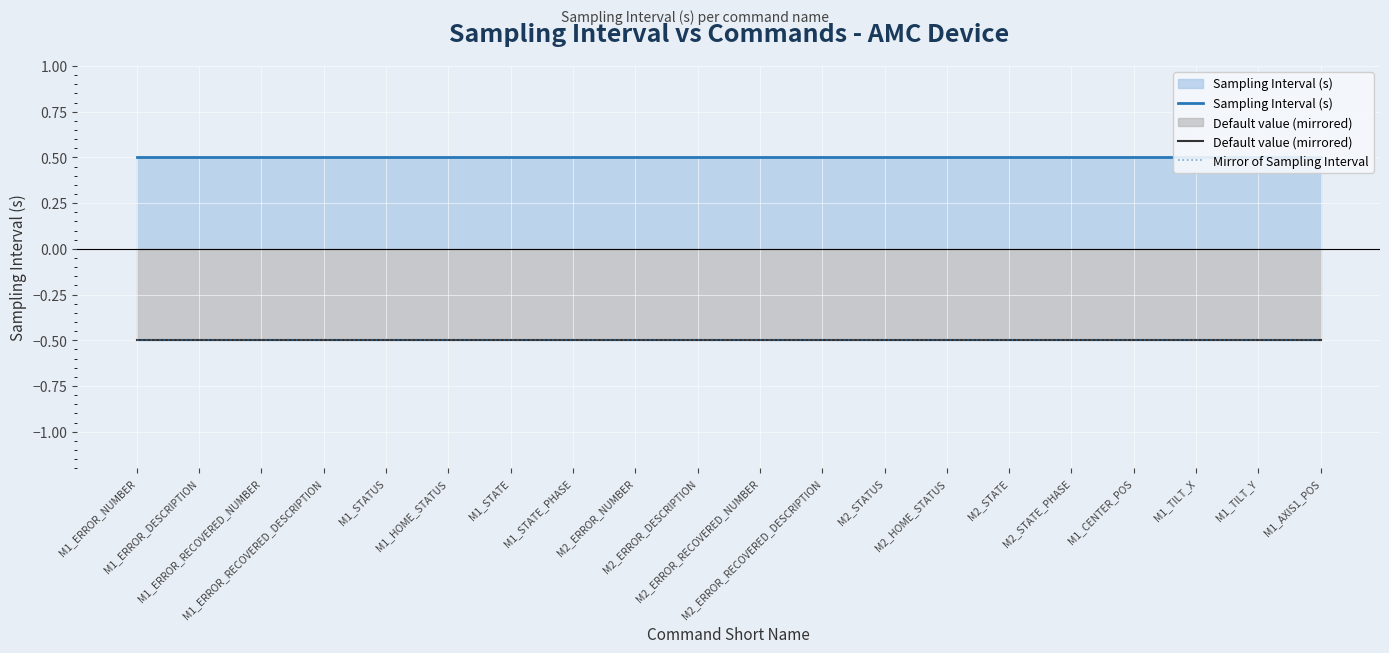

Reading right to left, list all the values displayed in this chart.

Sampling Interval (s): 0.5	0.5	0.5	0.5	0.5	0.5	0.5	0.5	0.5	0.5	0.5	0.5	0.5	0.5	0.5	0.5	0.5	0.5	0.5	0.5
Default value (mirrored): -0.5	-0.5	-0.5	-0.5	-0.5	-0.5	-0.5	-0.5	-0.5	-0.5	-0.5	-0.5	-0.5	-0.5	-0.5	-0.5	-0.5	-0.5	-0.5	-0.5
Mirror of Sampling Interval: -0.5	-0.5	-0.5	-0.5	-0.5	-0.5	-0.5	-0.5	-0.5	-0.5	-0.5	-0.5	-0.5	-0.5	-0.5	-0.5	-0.5	-0.5	-0.5	-0.5